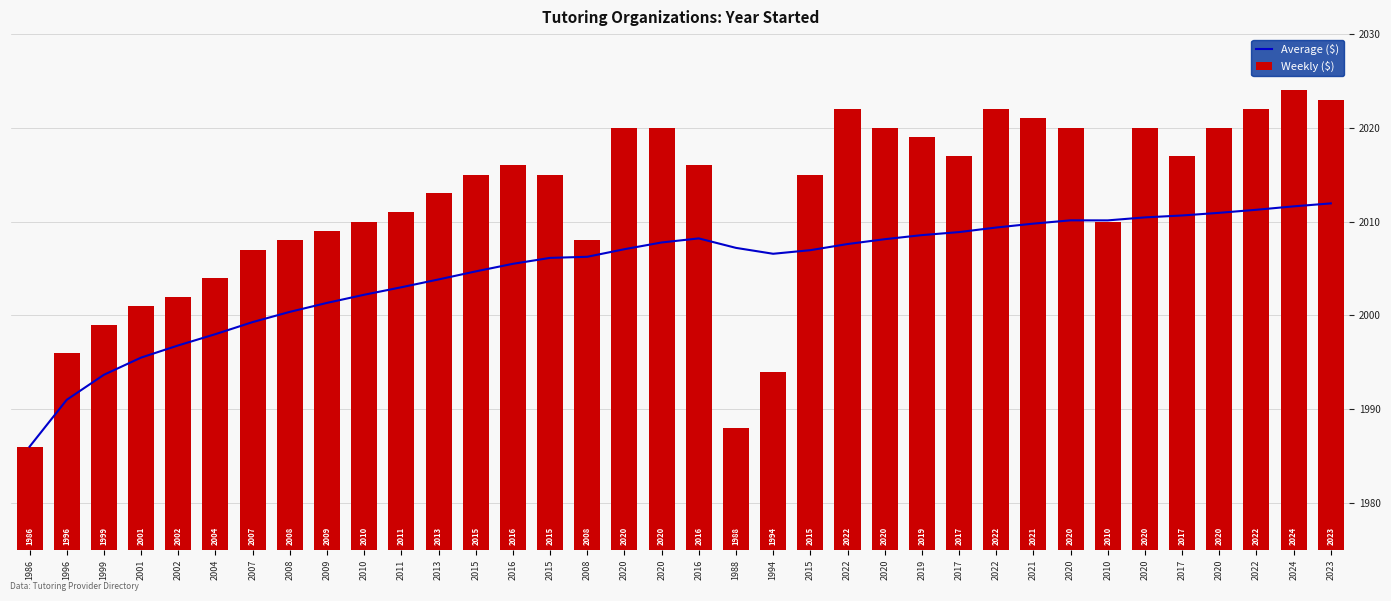

At which label does Average ($) first exceed 2007?

2020